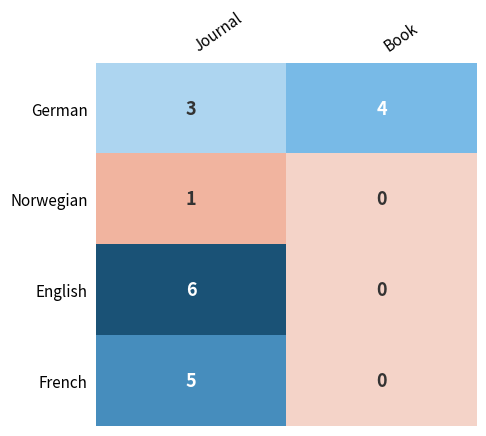

At which label does Norwegian reach its peak?

Journal